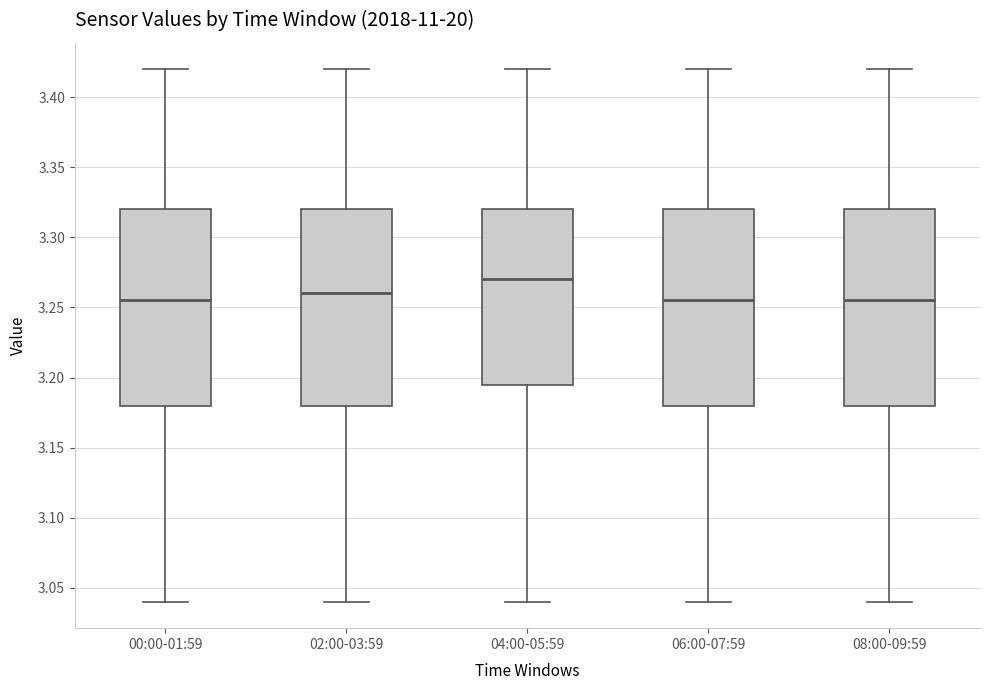

Which box has the highest median line?

04:00-05:59